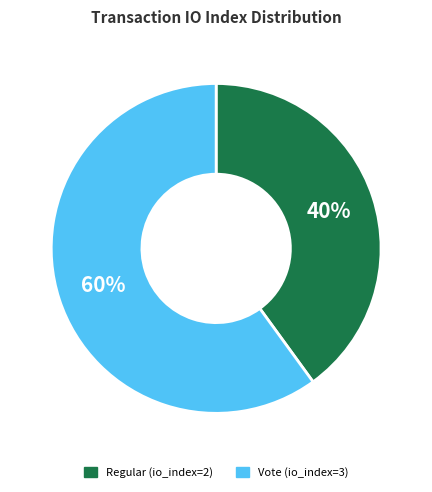

What is the smallest slice in the pie chart?

Regular (io_index=2)